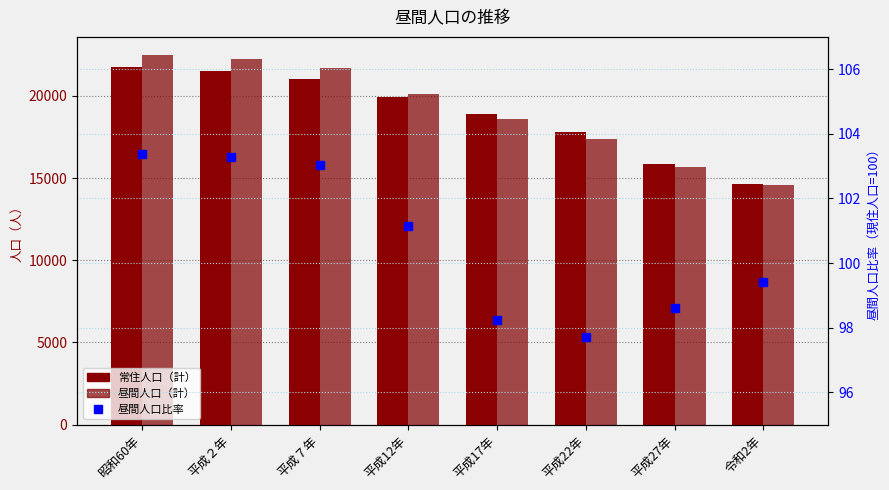

Which category has the highest value across all series?

昭和60年